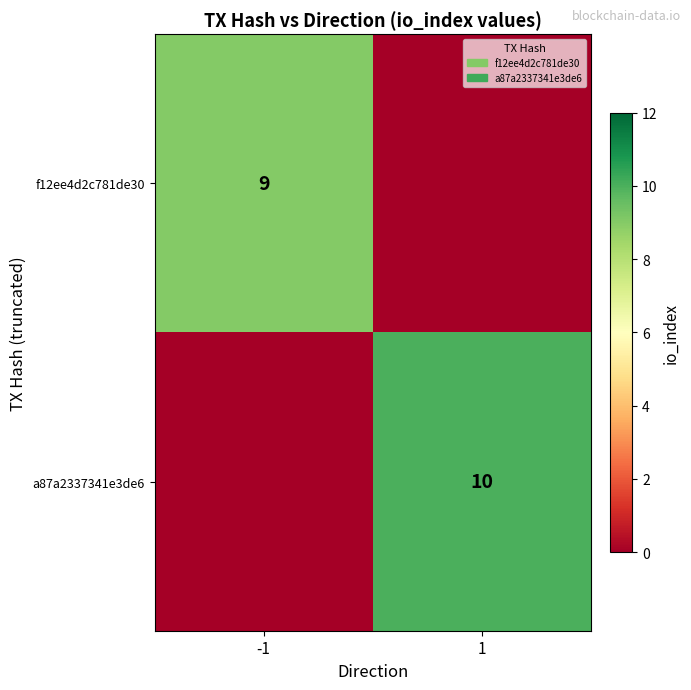

True or false: a87a2337341e3de6 has a value of 10 at 1.

True